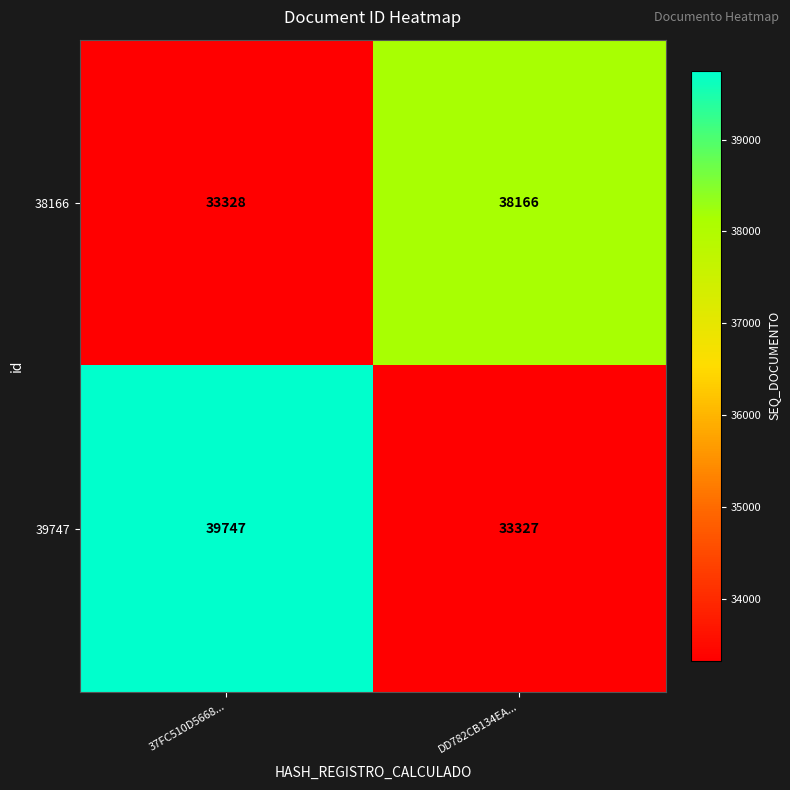

Count the number of data series in this chart.

2